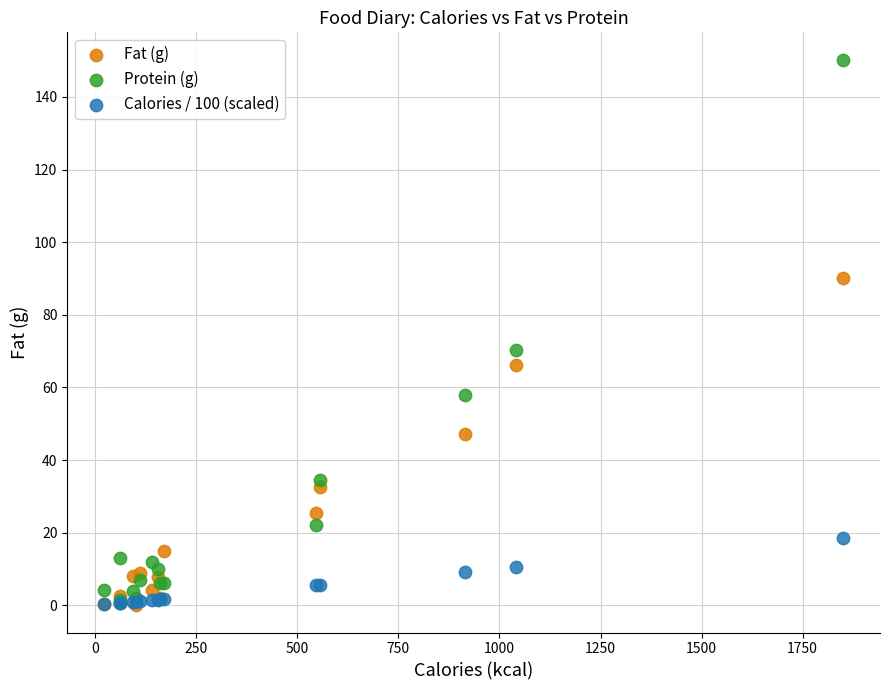

Which series contains the highest Y value?

Protein (g)